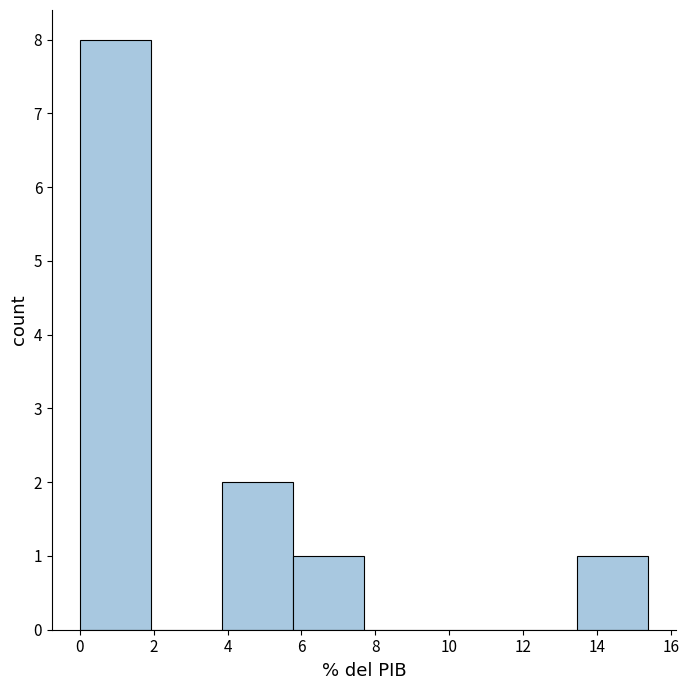

How tall is the bar that spans 0.0 to 2.0 on the x-axis? Neither the bar edges nor the heights are printed on the chart, so give them approximately, as read against the axes.

8